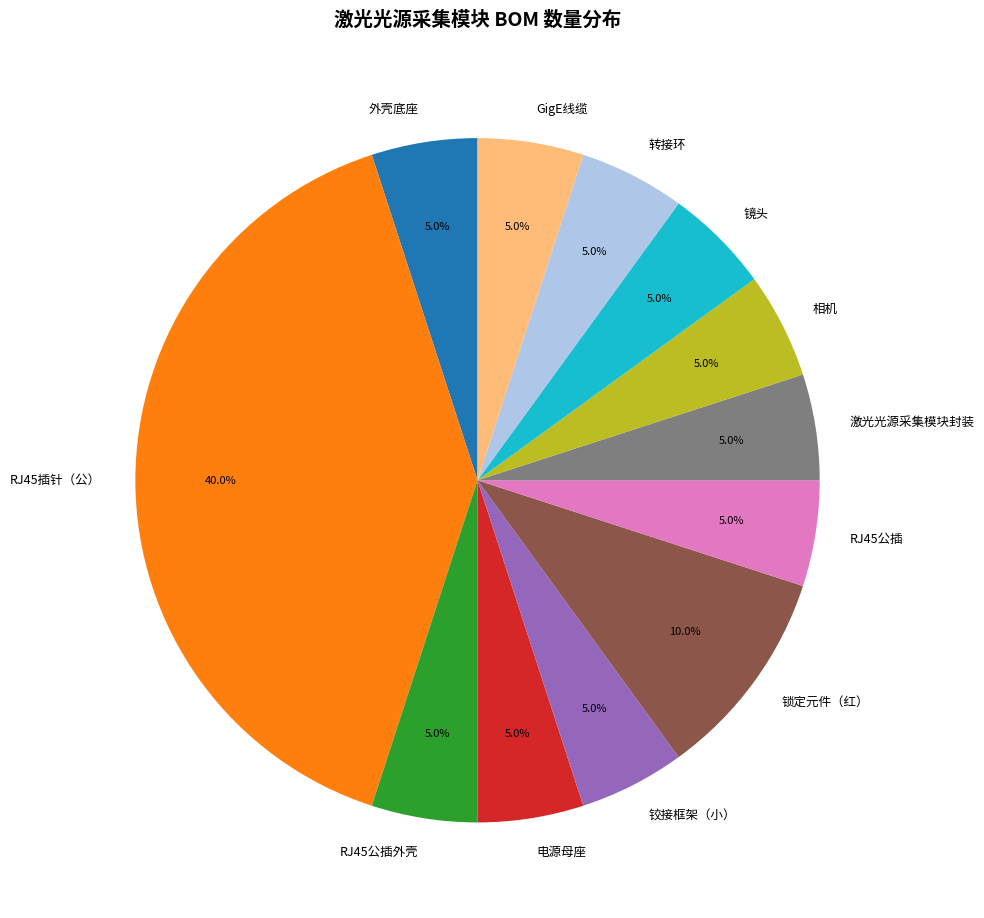

What percentage do 激光光源采集模块封装 and 电源母座 together represent?

10.0%